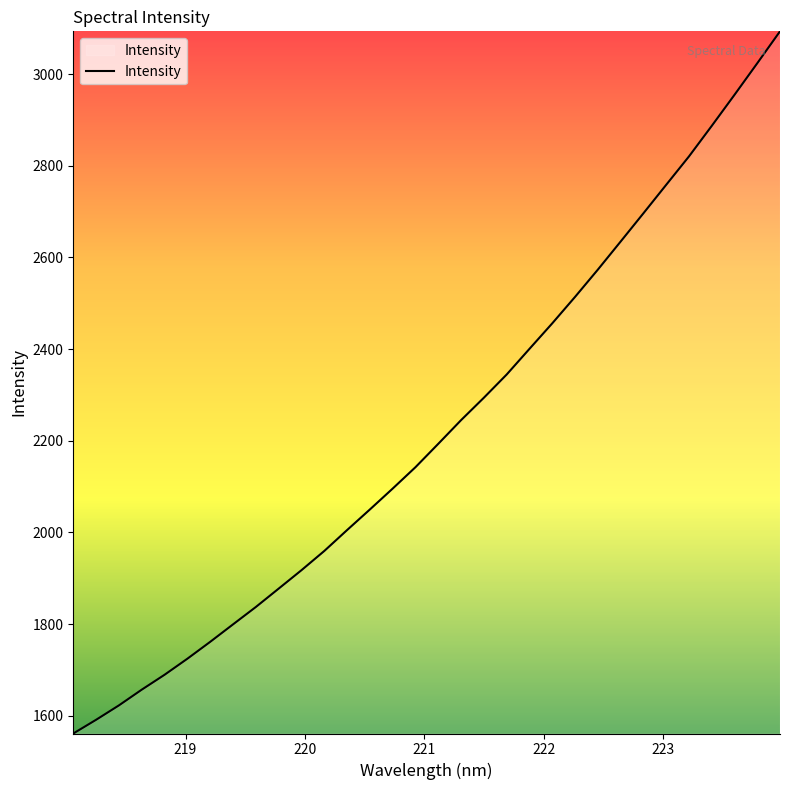

What is the minimum value shown in the chart?

1561.4